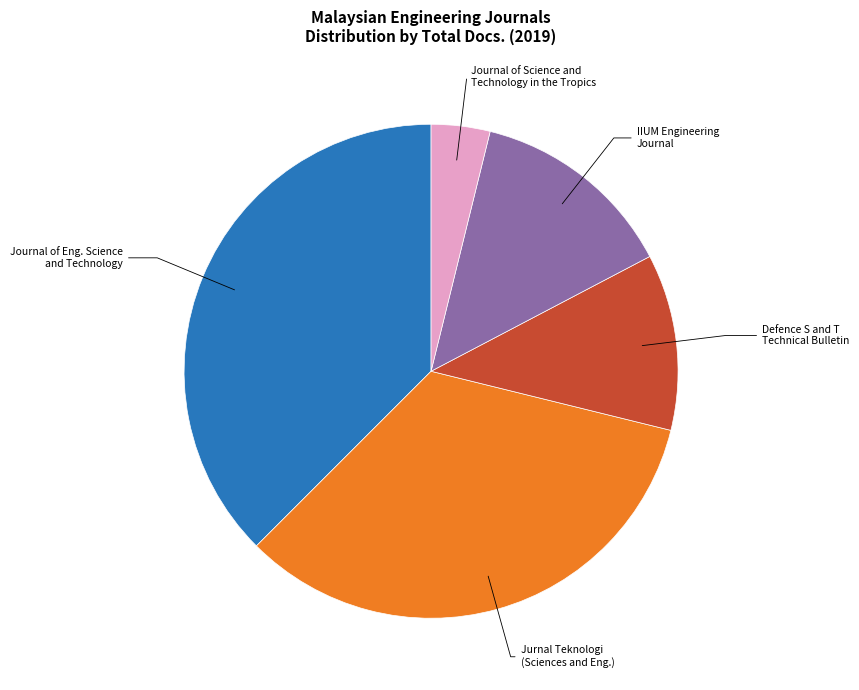

Which slice is the largest?

Journal of Eng. Science and Technology